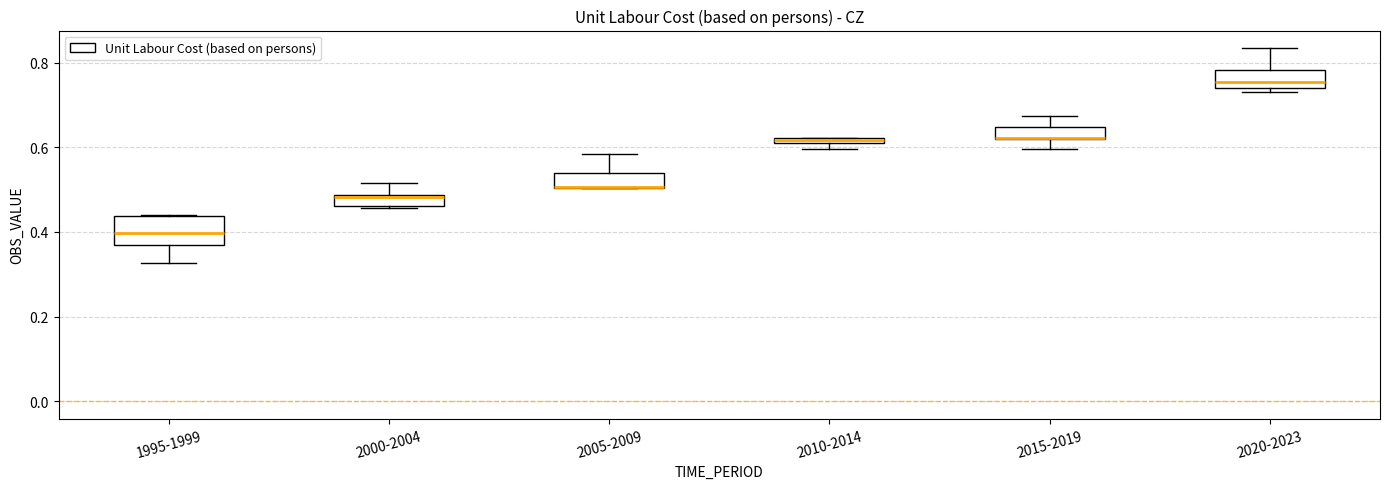

Where is the lower edge of the box for 2015-2019 on the y-axis? The values are not printed on the chart, so give them approximately, as read against the axis.

0.62